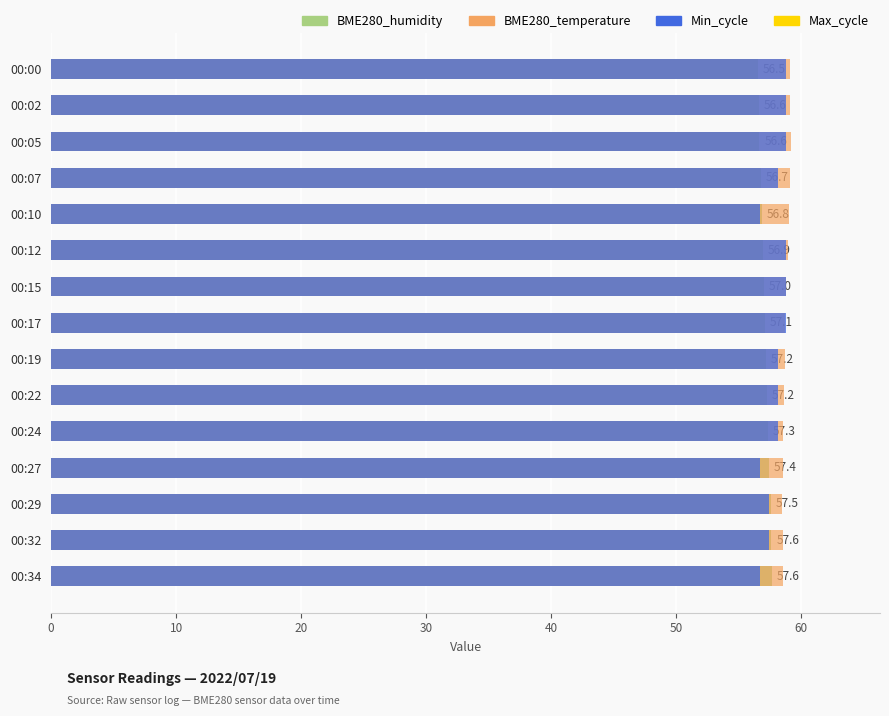

What is the difference between the highest and lowest values at 00:07?

2.4